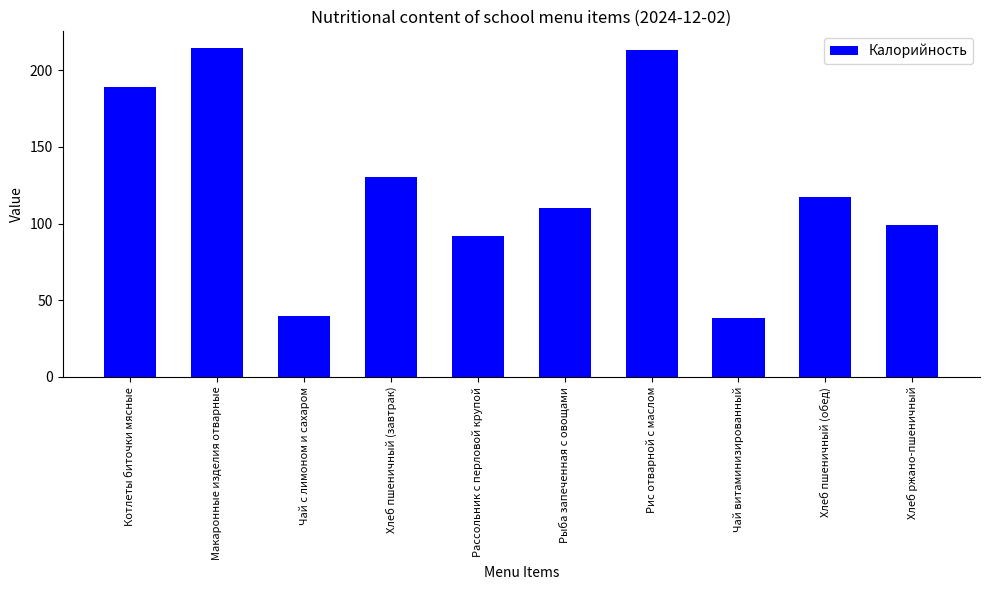

What is the maximum value shown in the chart?

214.5